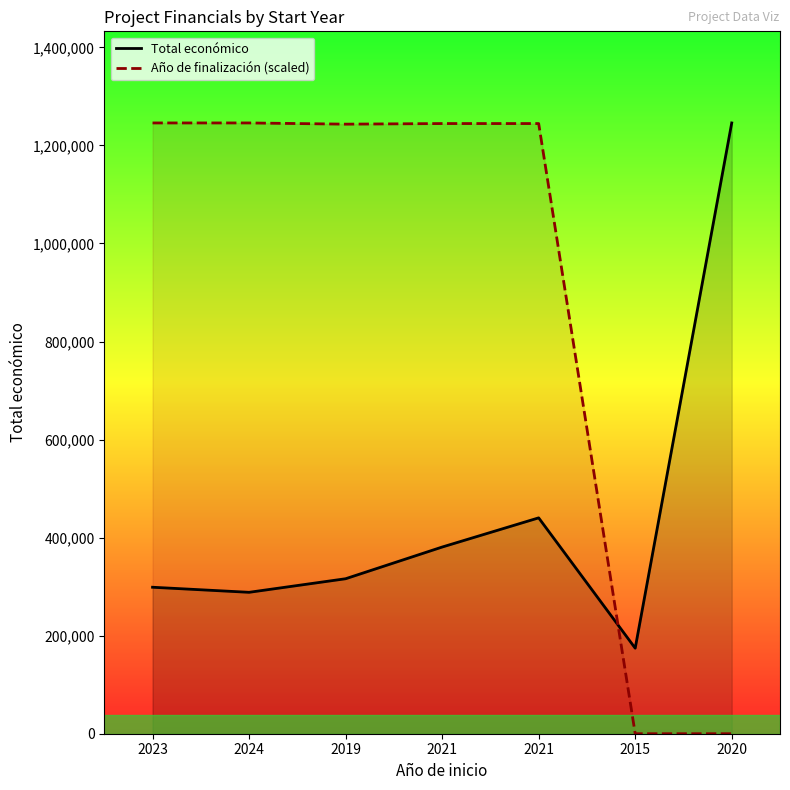

The value of Total económico at 2019 is 316131.0. True or false?

True